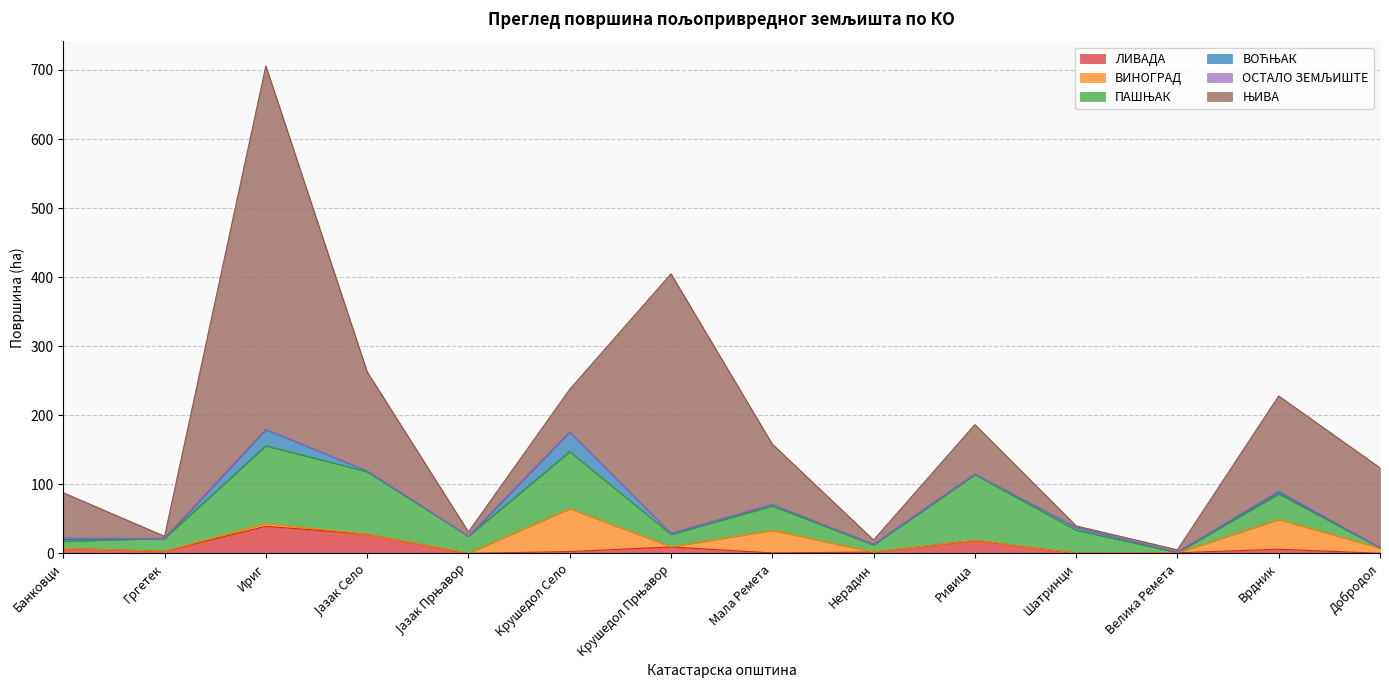

At Крушедол Село, list the series in order from largest to smallest.

ПАШЊАК, ВИНОГРАД, ЊИВА, ВОЋЊАК, ЛИВАДА, ОСТАЛО ЗЕМЉИШТЕ